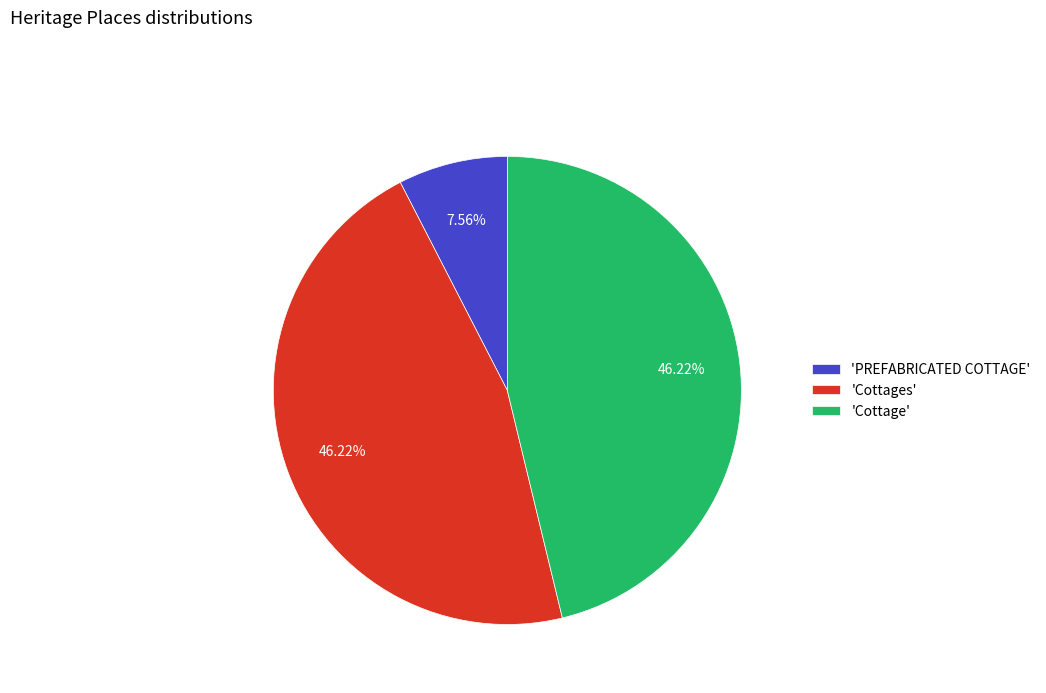

Approximately how many times larger is the value at 'Cottage' compared to 'PREFABRICATED COTTAGE'?

6.1